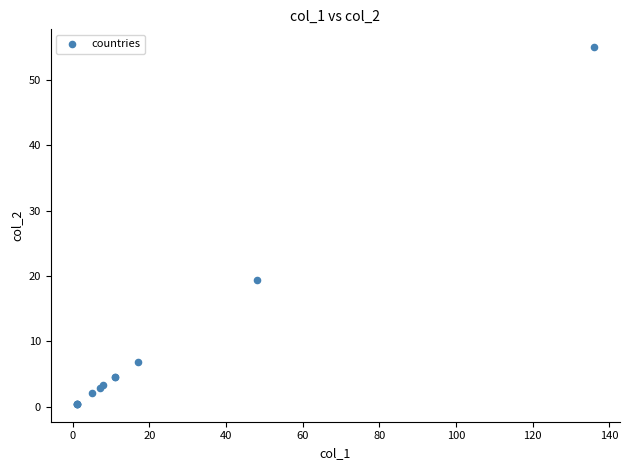

What Y value in the scatter plot is closest to 27?

19.4